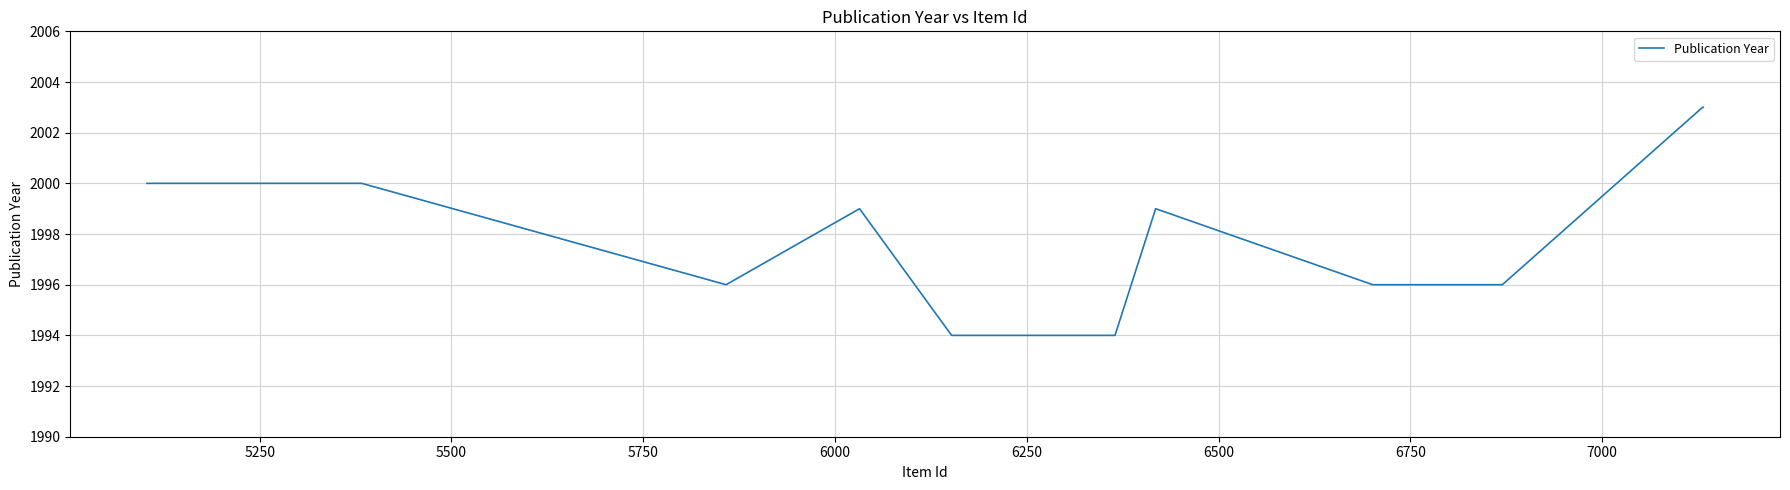

What is the maximum value shown in the chart?

2003